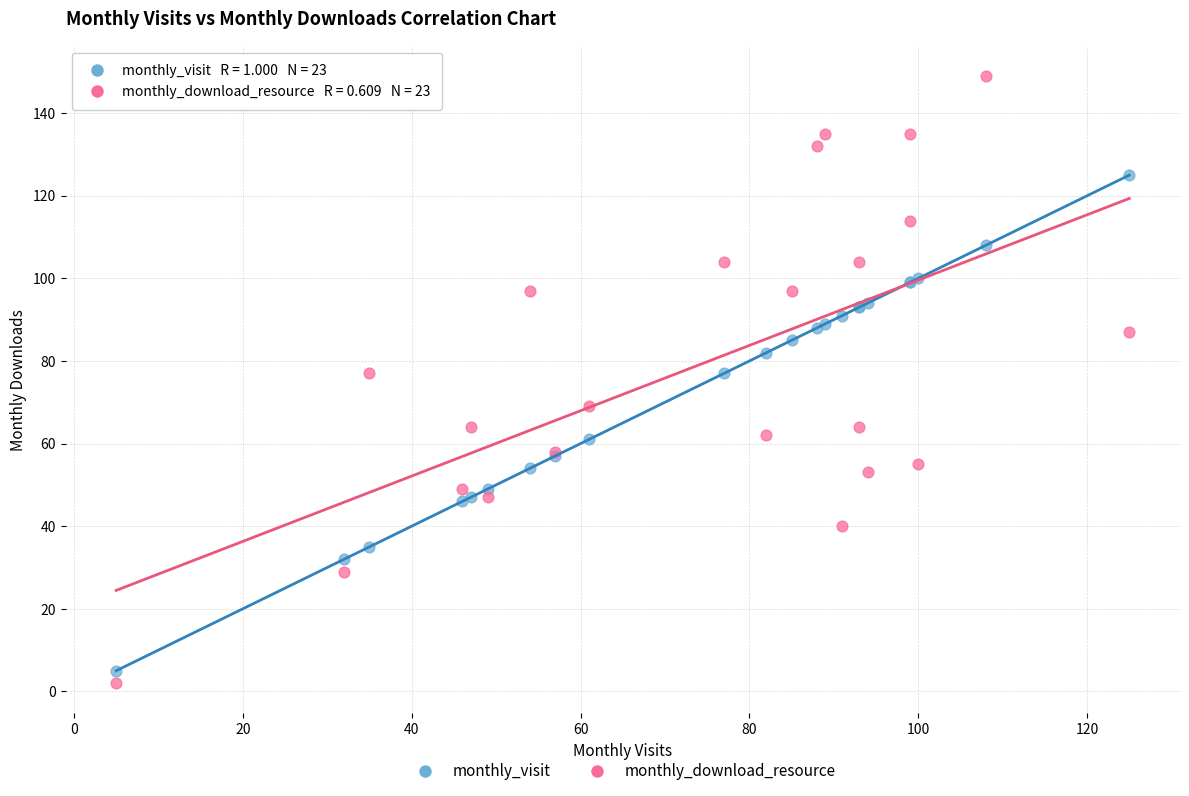

What is the X range (max minus min) for the scatter plot?

120